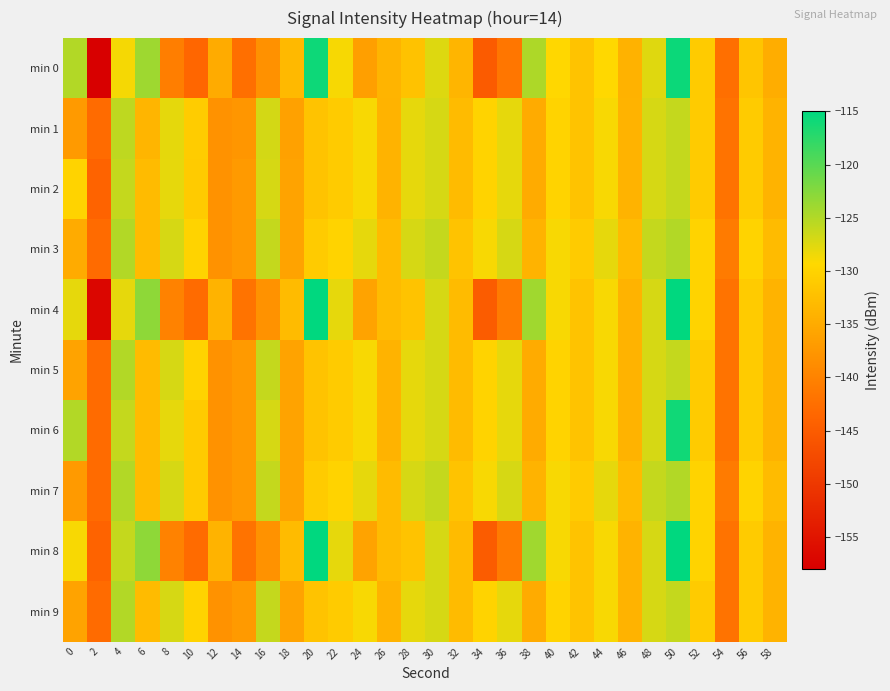

What is the total value across all series at 44?

-1288.4